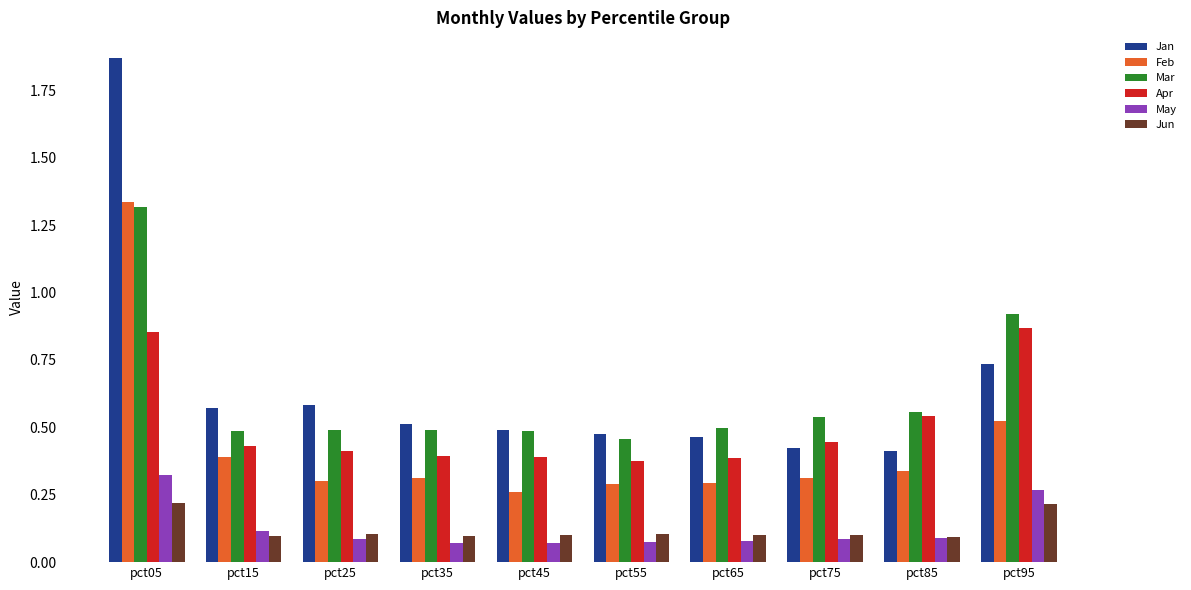

Which series has the largest range (max minus min)?

Jan